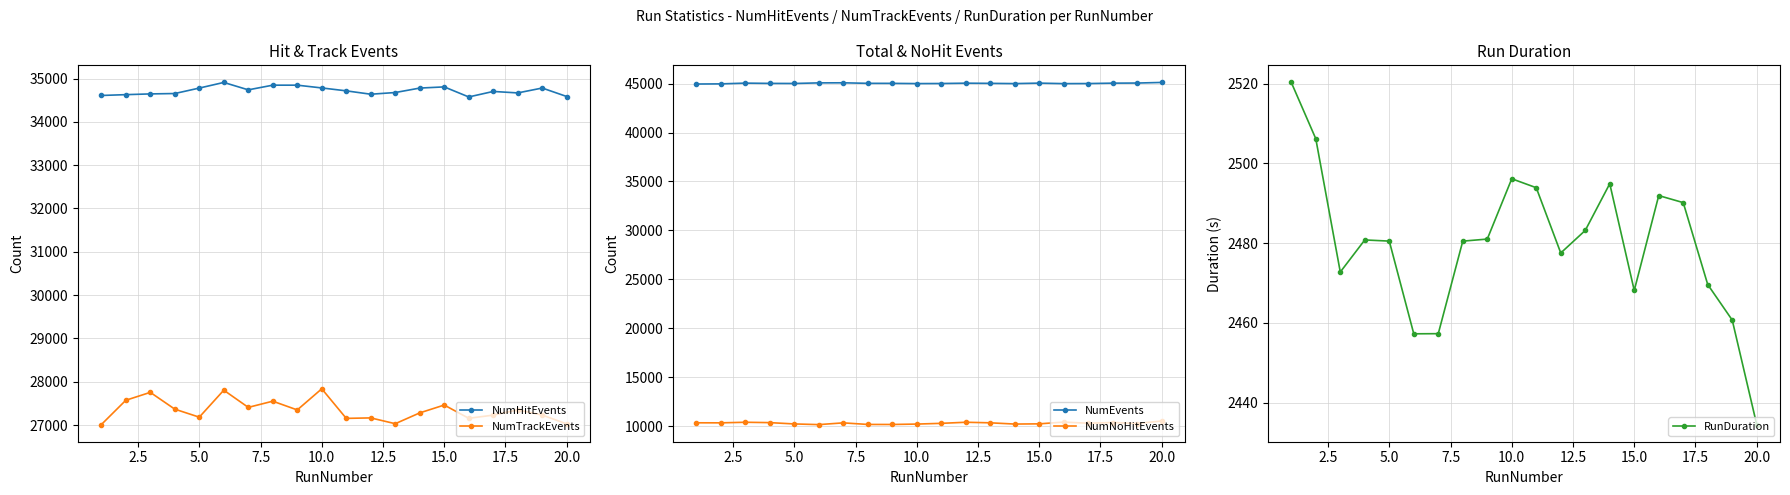

In NumTrackEvents, how many points are higher than both neighbors (excluding endpoints)?

7